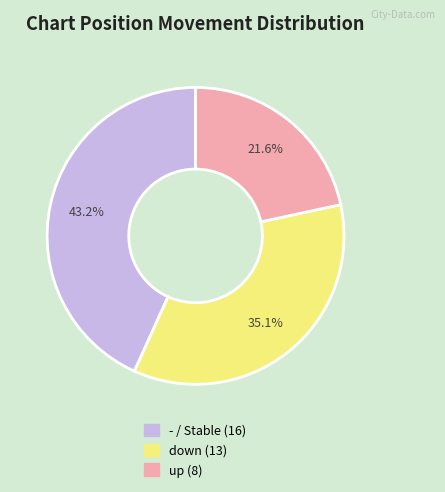

The down slice represents 35% of the pie. True or false?

True